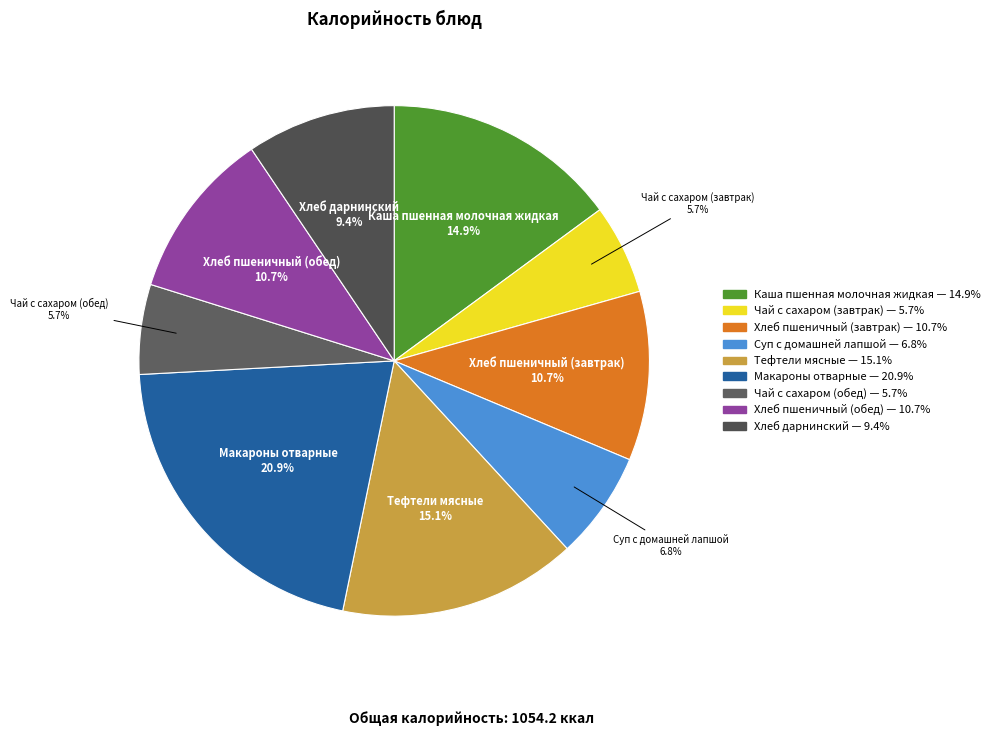

Which has a higher value, Чай с сахаром (завтрак) or Хлеб дарнинский?

Хлеб дарнинский